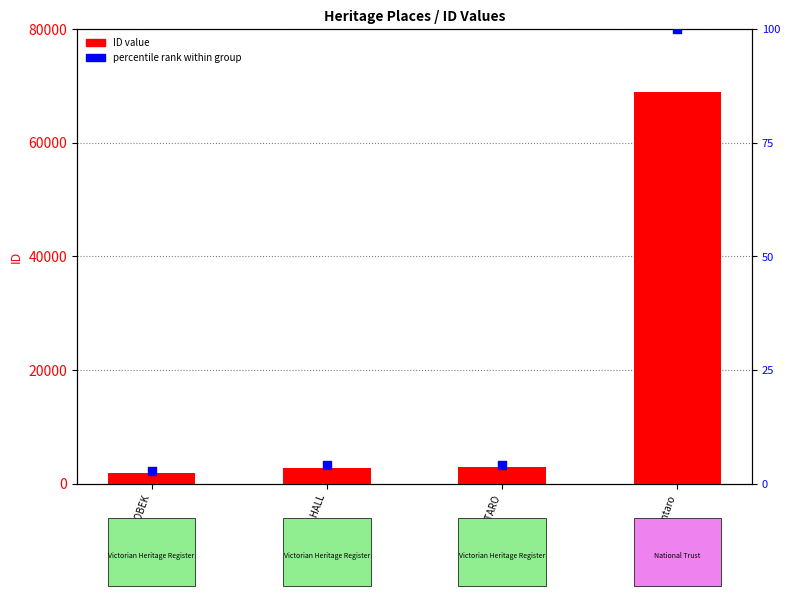

Which series reaches the minimum Y coordinate?

percentile rank within group